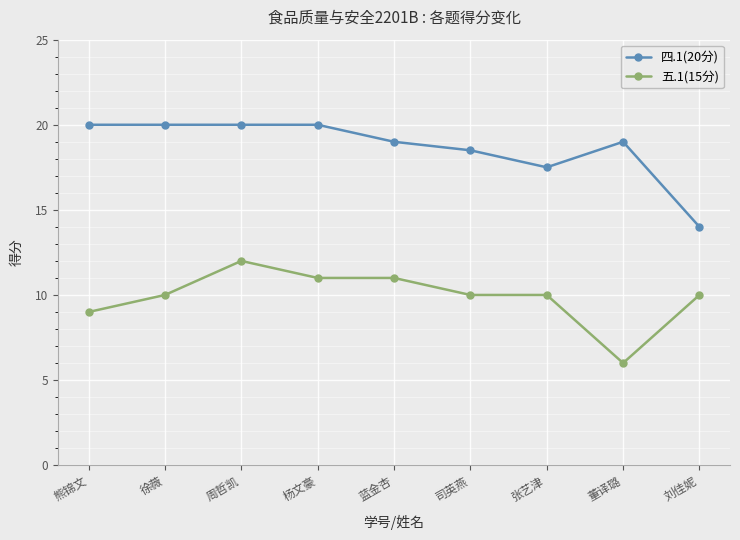

Rank the series by their maximum value, from lowest to highest.

五.1(15分), 四.1(20分)